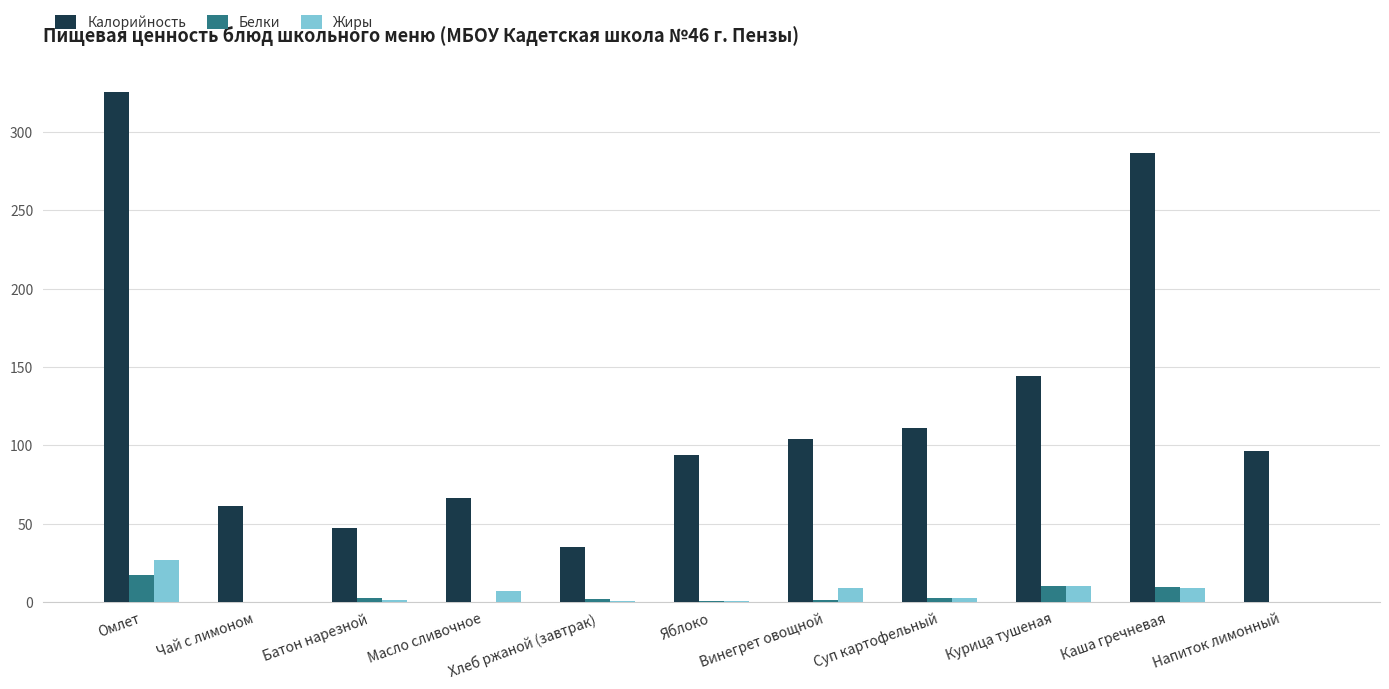

What value does the Белки series have at Чай с лимоном?

0.1